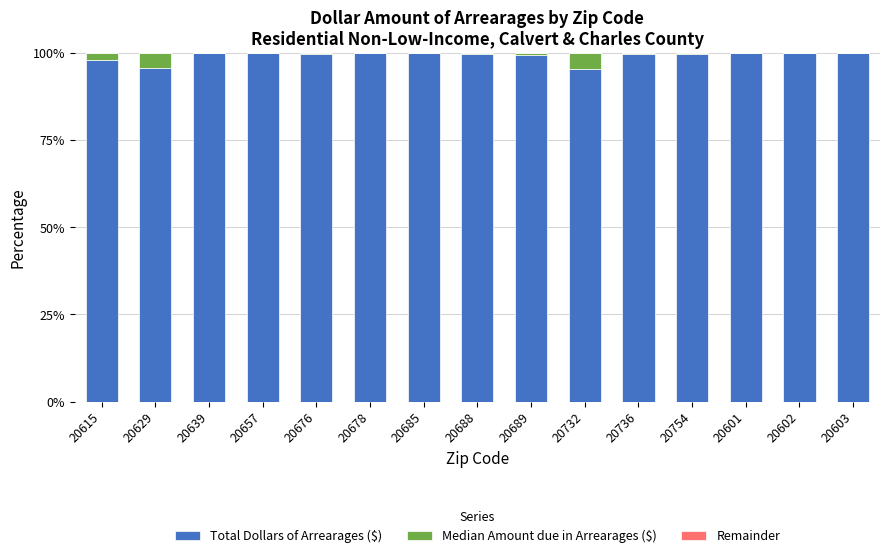

What is the maximum value for Total Dollars of Arrearages ($)?

100.0